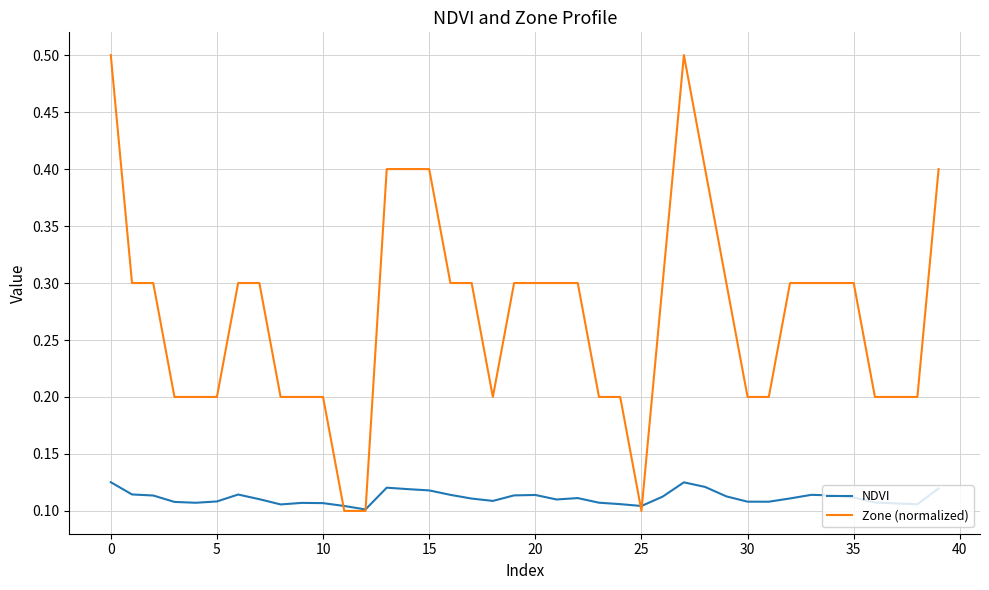

Which series has the largest total across all categories?

Zone (normalized)